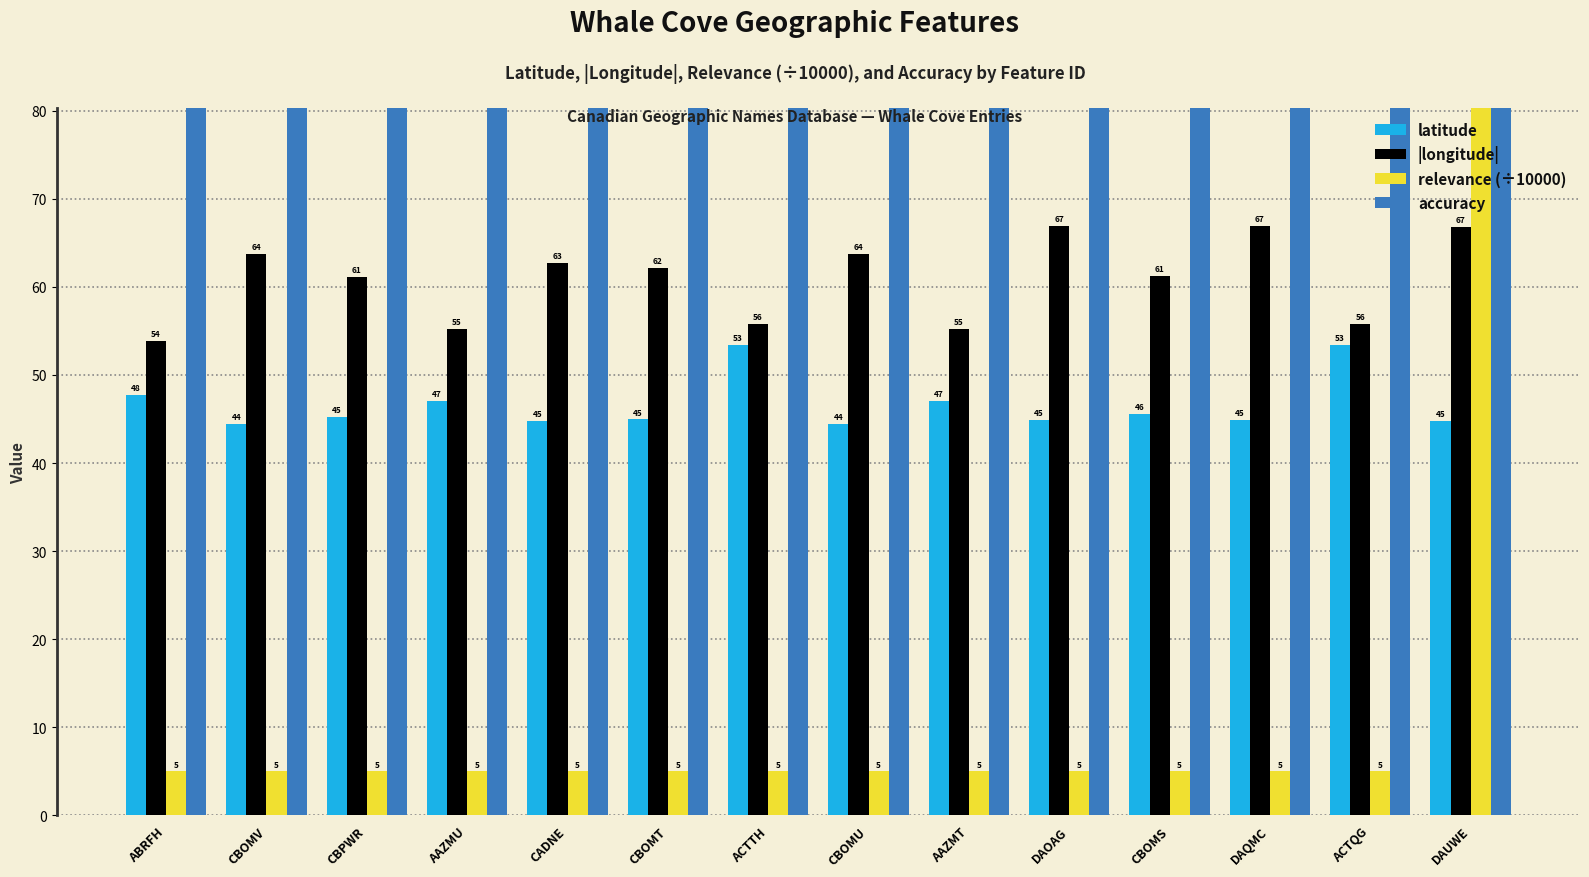

Is the value of relevance (÷10000) at ACTQG greater than the value of latitude at AAZMT?

No